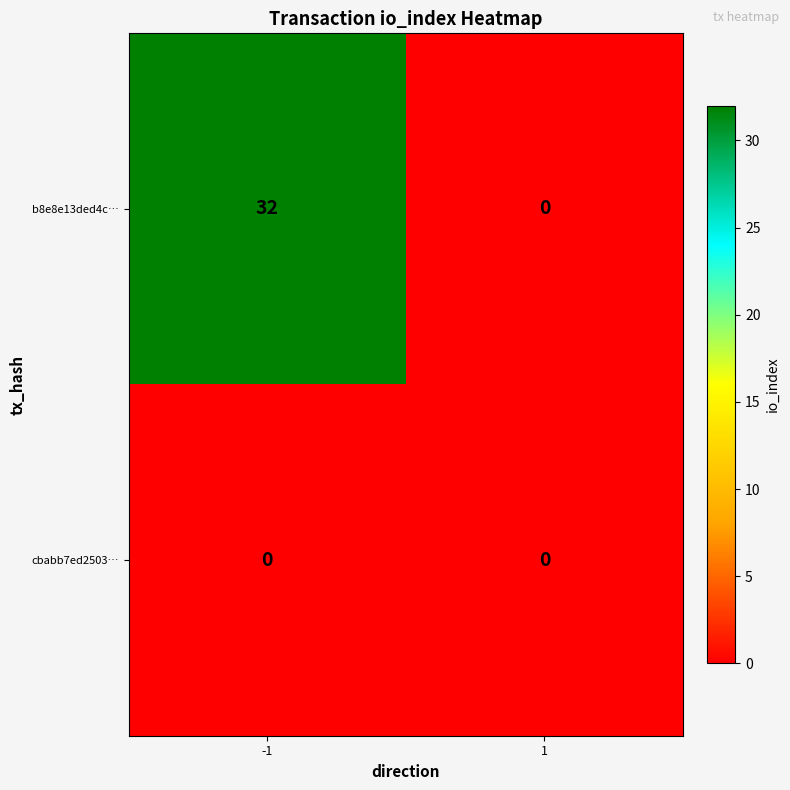

Reading left to right, list all the values displayed in this chart.

b8e8e13ded4c…: 32	0
cbabb7ed2503…: 0	0